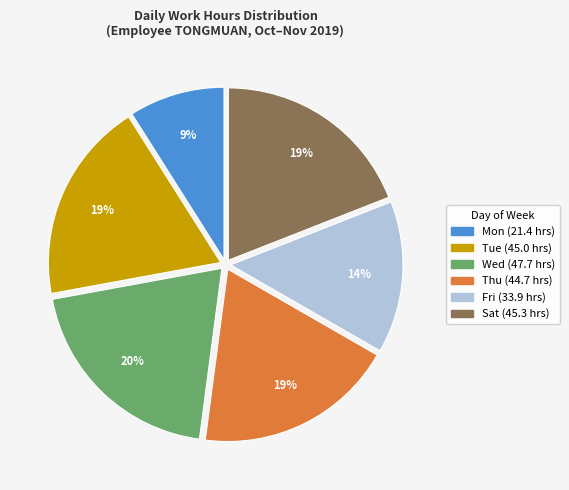

To the nearest percent, what is the average slice percentage?

17%